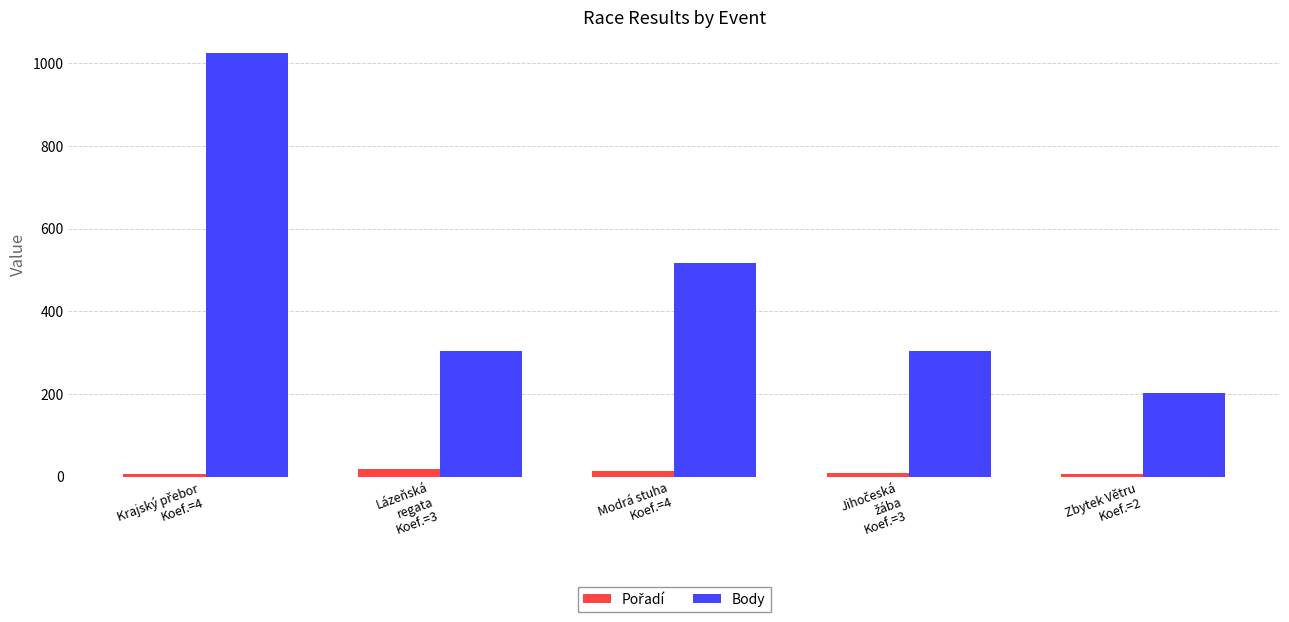

What is the smallest value displayed?

6